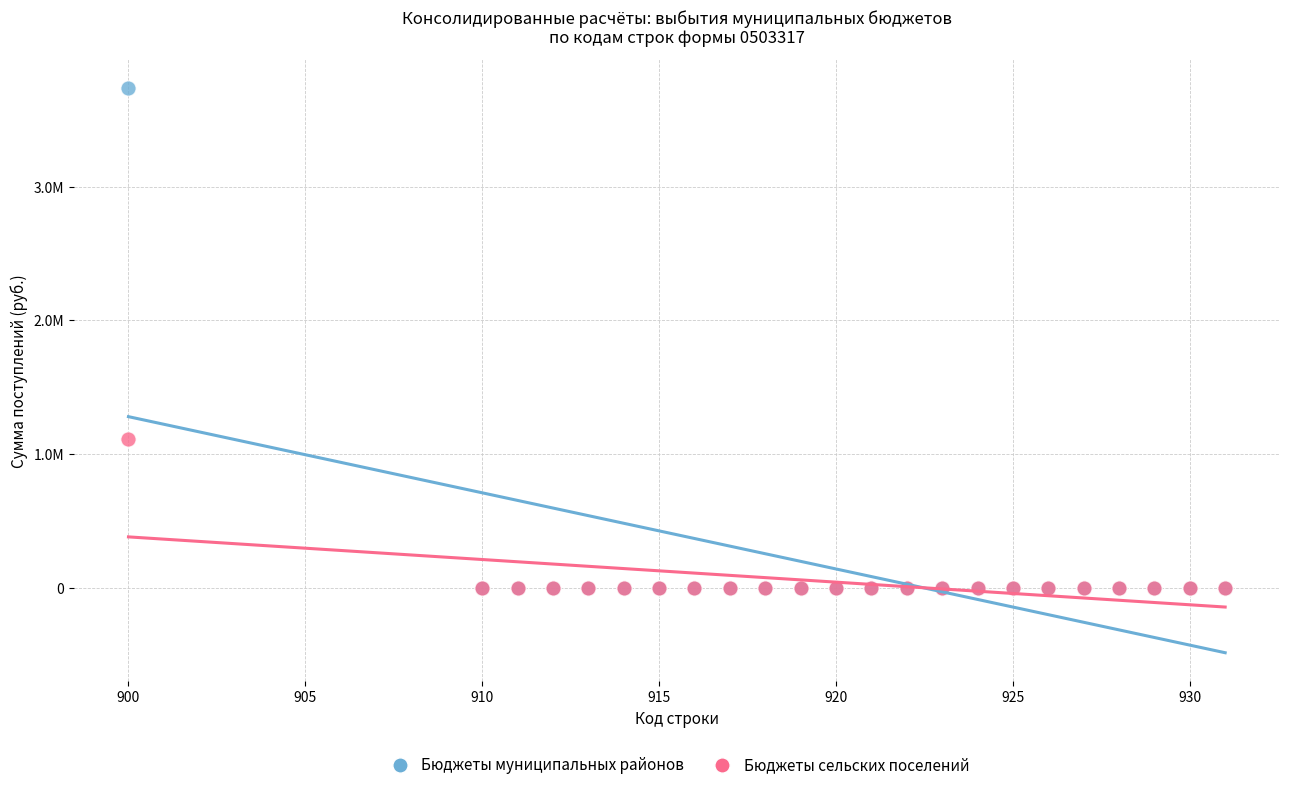

What are all the series names shown in the legend?

Бюджеты муниципальных районов, Бюджеты сельских поселений